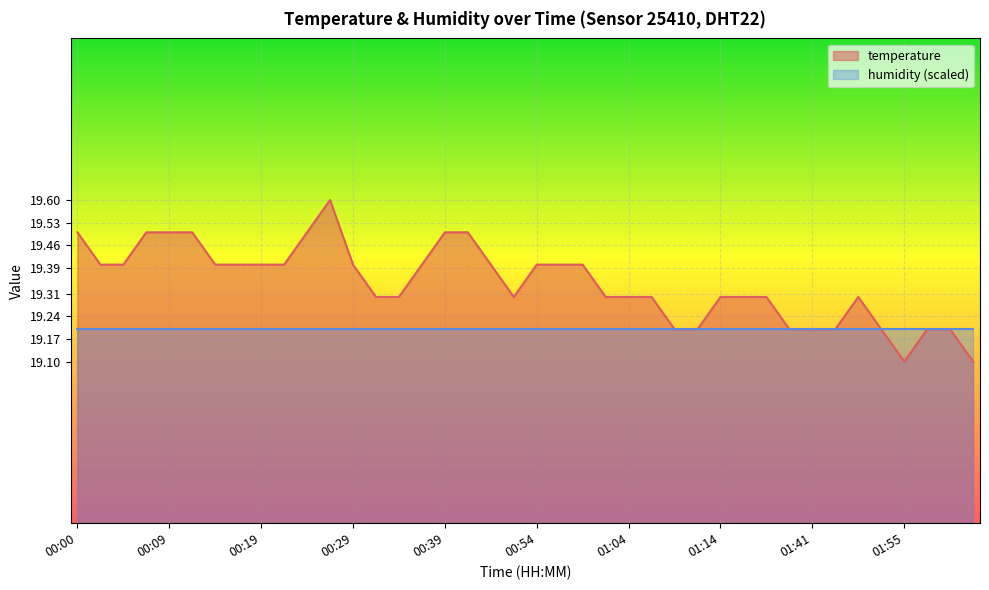

What is the label of the 23rd point from the left?

00:59